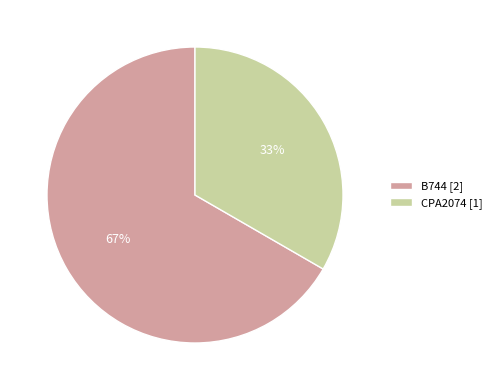

True or false: CPA2074 accounts for 25% of the total.

False